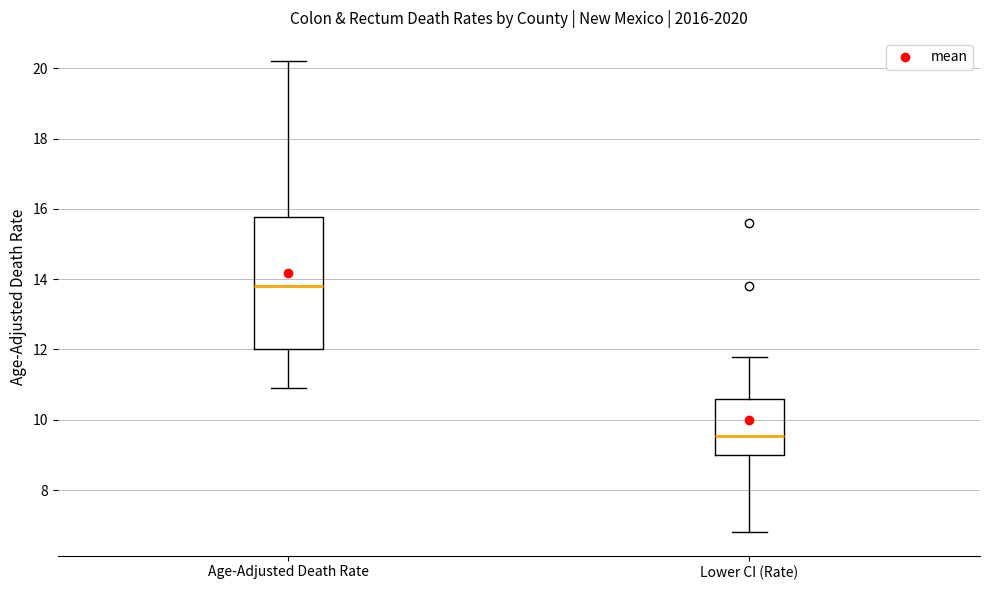

Reading left to right, read every box against the y-axis: the position of its median line, the range the box covers, and the ends of its whiskers. The values are not printed on the chart, so give them approximately, as read against the axis.

Age-Adjusted Death Rate: median 13.8, box 12.0 to 15.8, whiskers 11.0 to 20.2
Lower CI (Rate): median 9.6, box 9.0 to 10.6, whiskers 6.8 to 11.8